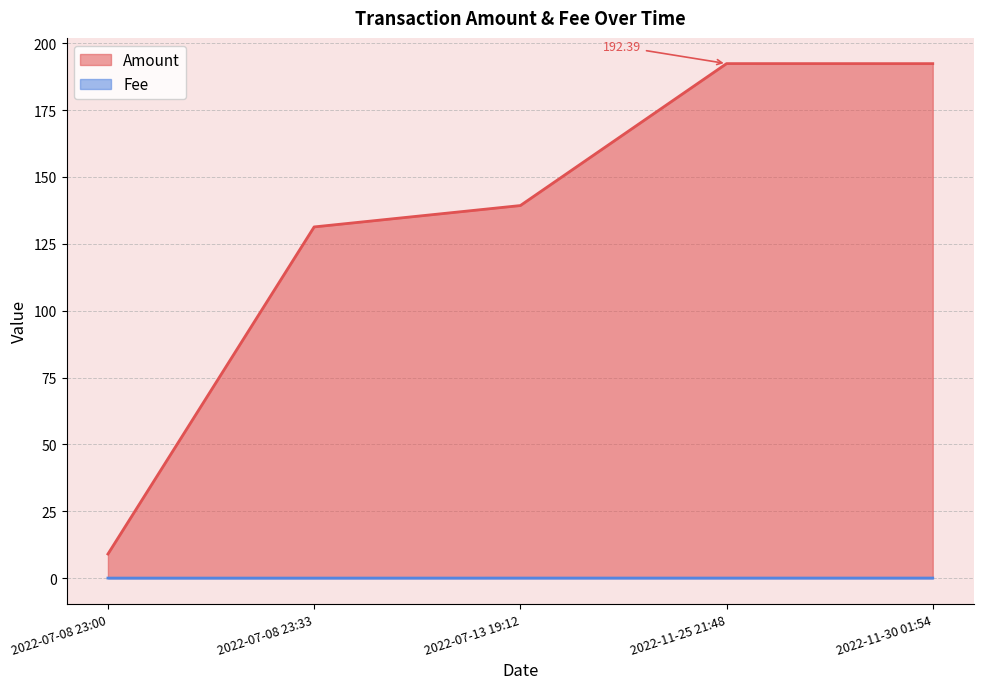

True or false: Amount and Fee cross at least once.

False